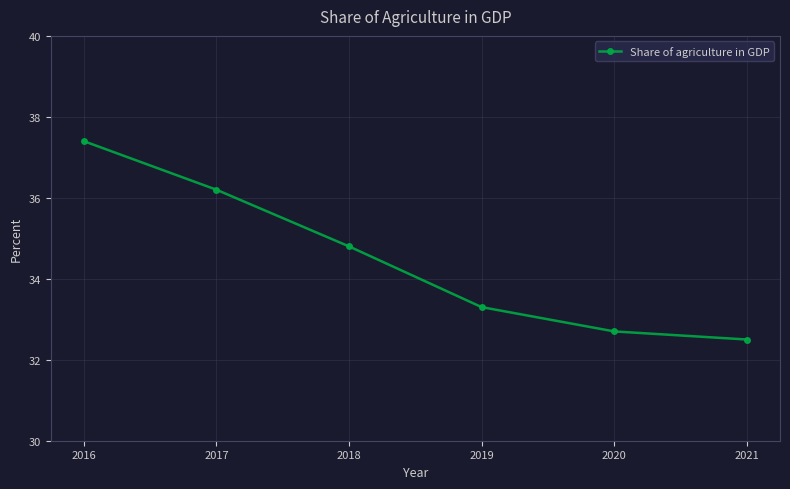

Which category has the lowest value across all series?

2021